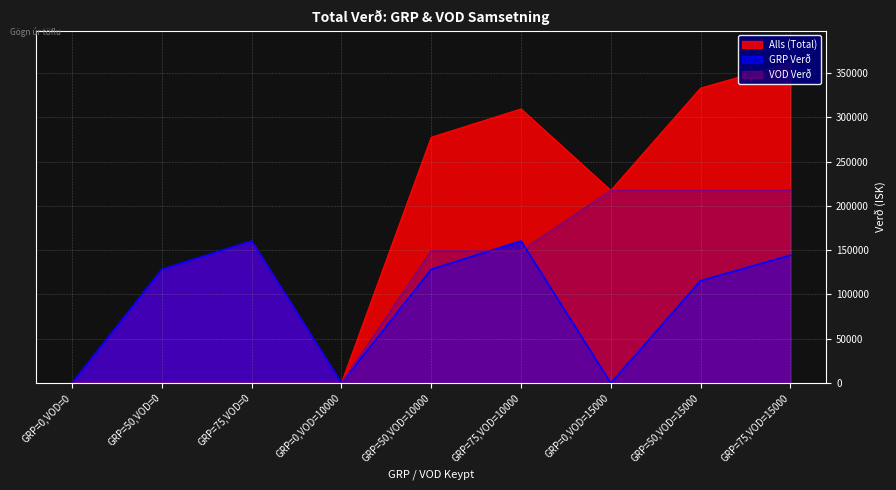

Which label corresponds to the smallest value in the chart?

GRP=0,VOD=0